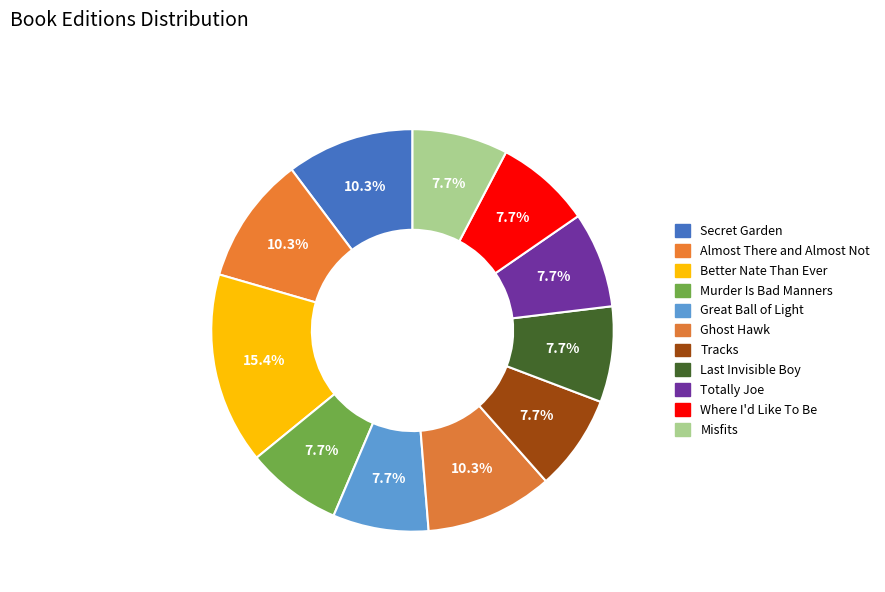

Count the number of slices in the pie.

11